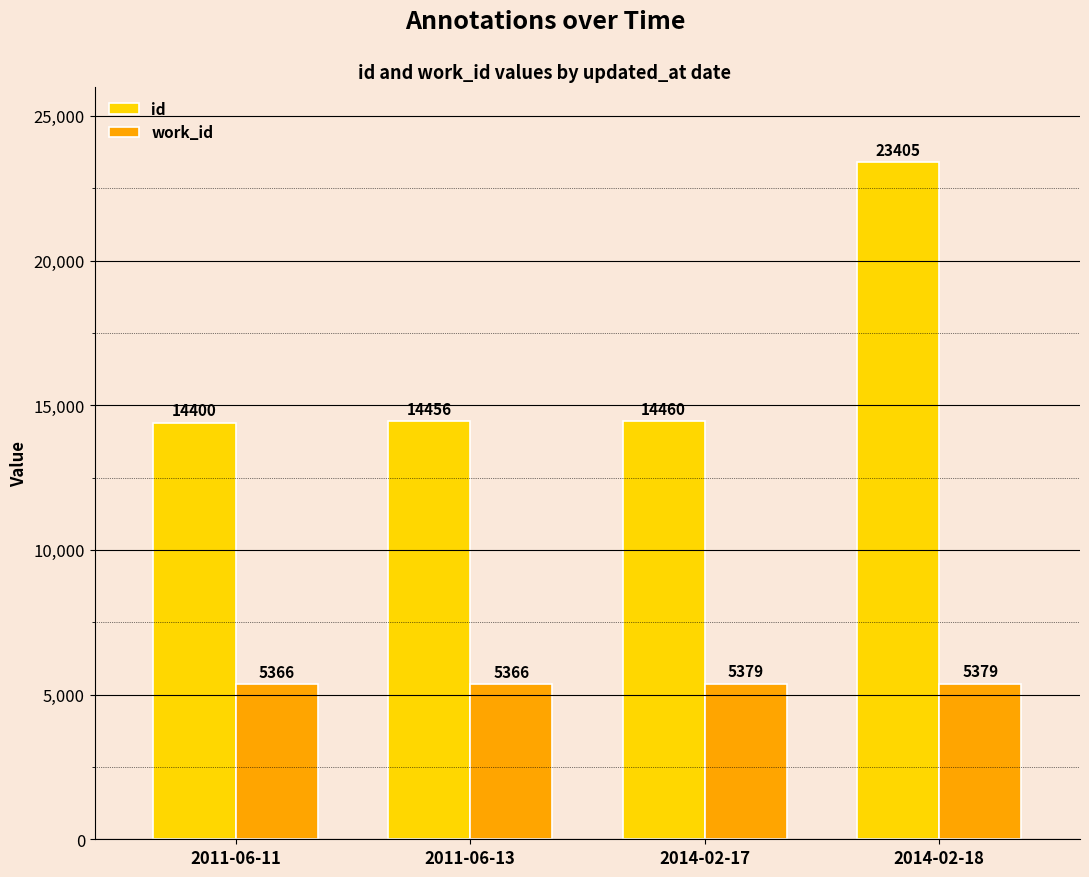

Between 2011-06-11 and 2014-02-18, which series saw the biggest shift?

id